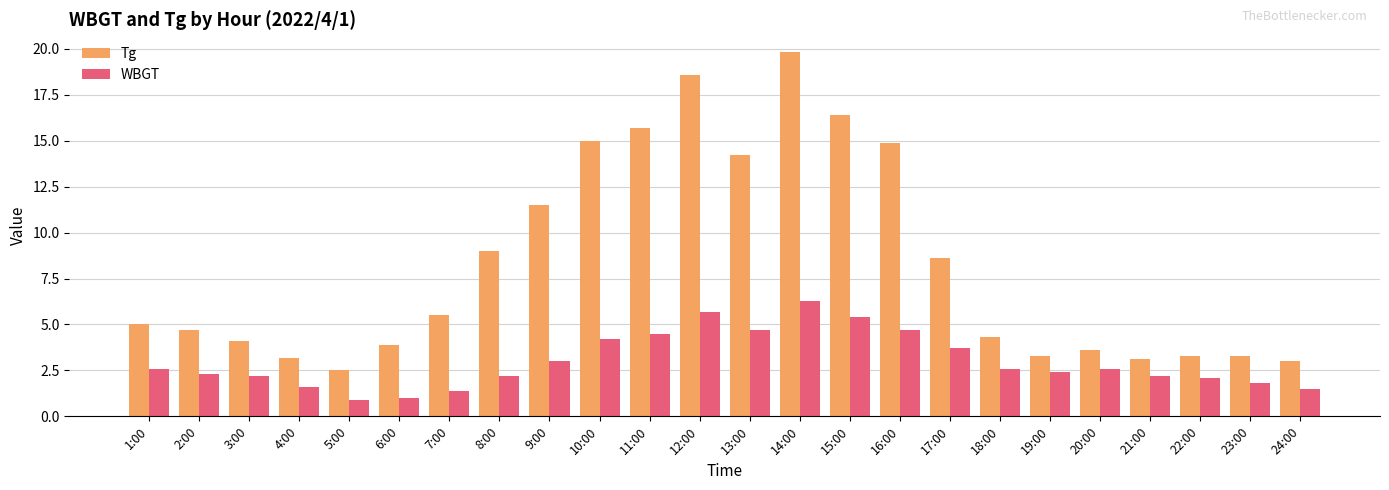

Are the bars grouped side by side (vs. stacked)?

Yes